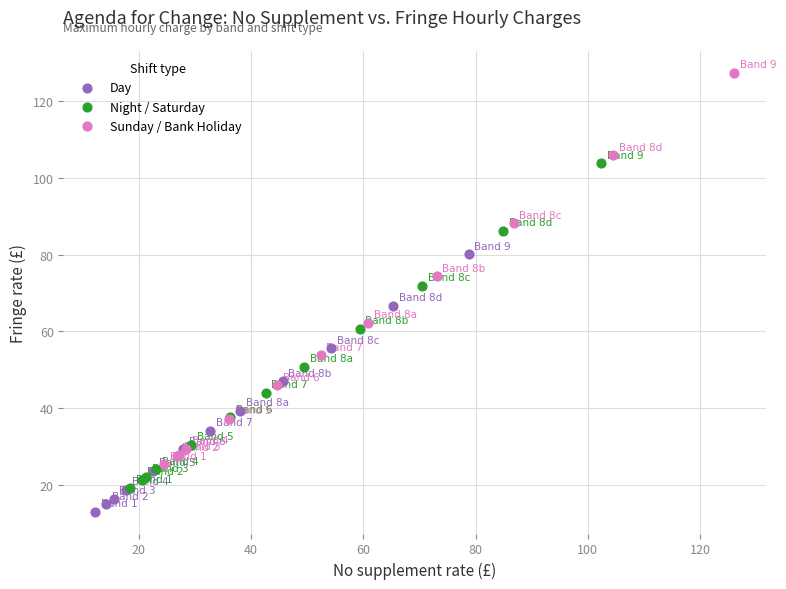

Which series has the widest spread of Y values?

Sunday / Bank Holiday